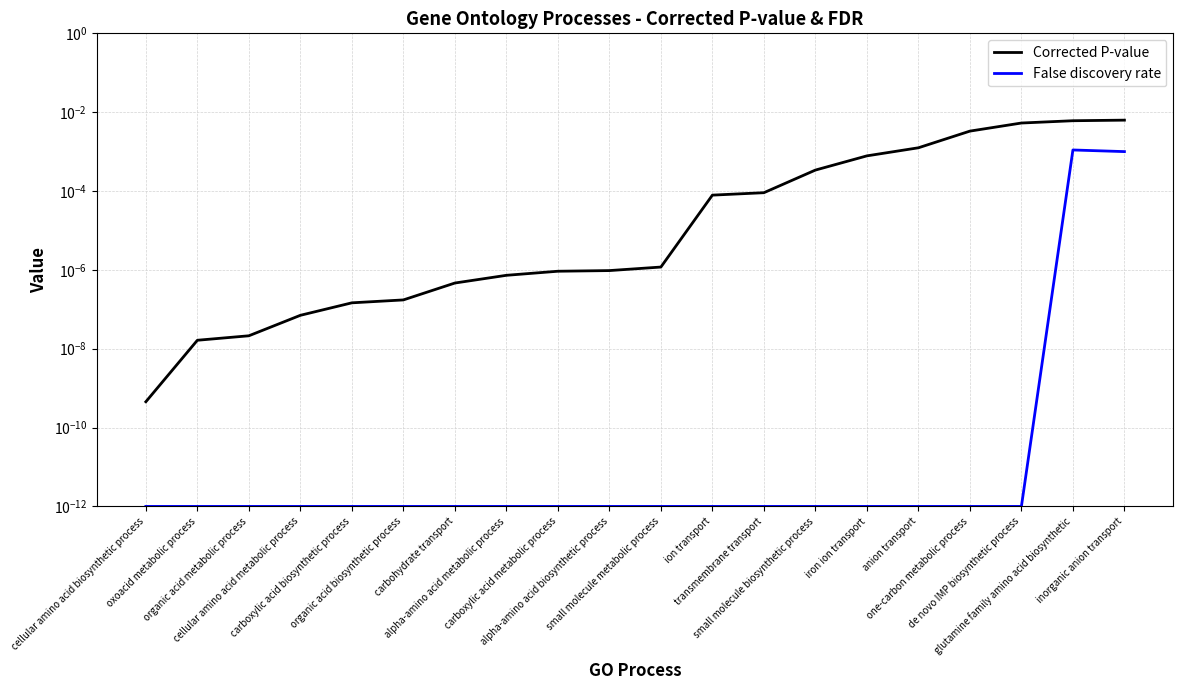

Rank the series at cellular amino acid metabolic process from highest to lowest value.

Corrected P-value, False discovery rate